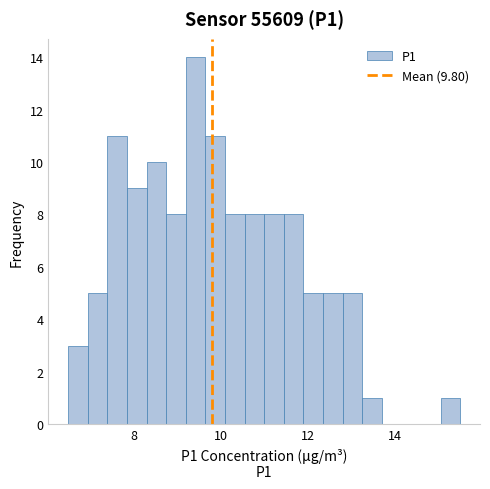

Read against the x-axis, roughly where is the centre of the tallest bar?

9.4